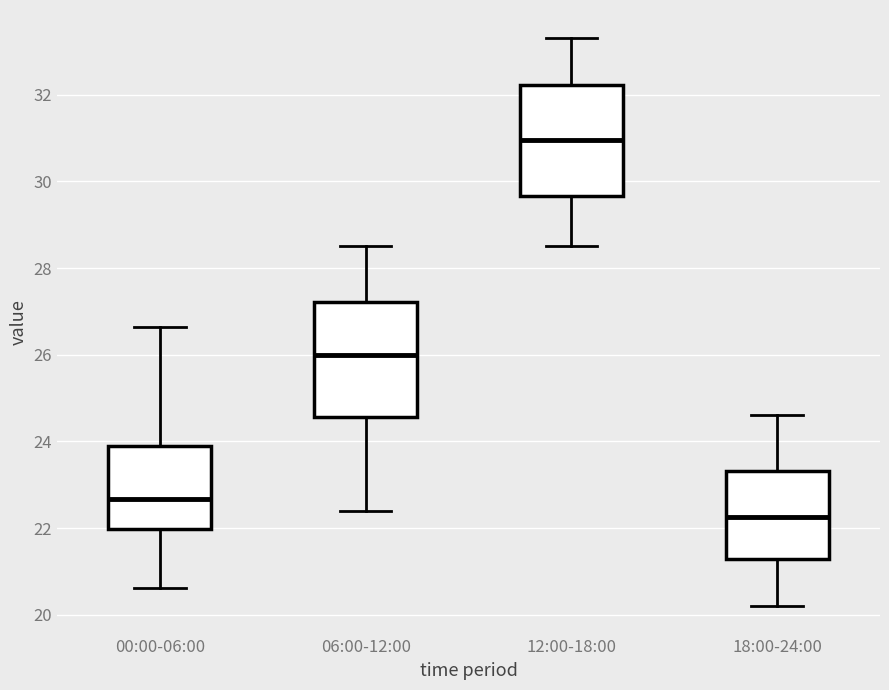

Reading left to right, read every box against the y-axis: the position of its median line, the range the box covers, and the ends of its whiskers. The values are not printed on the chart, so give them approximately, as read against the axis.

00:00-06:00: median 22.6, box 22.0 to 23.8, whiskers 20.6 to 26.6
06:00-12:00: median 26.0, box 24.6 to 27.2, whiskers 22.4 to 28.6
12:00-18:00: median 31.0, box 29.6 to 32.2, whiskers 28.6 to 33.4
18:00-24:00: median 22.2, box 21.4 to 23.4, whiskers 20.2 to 24.6